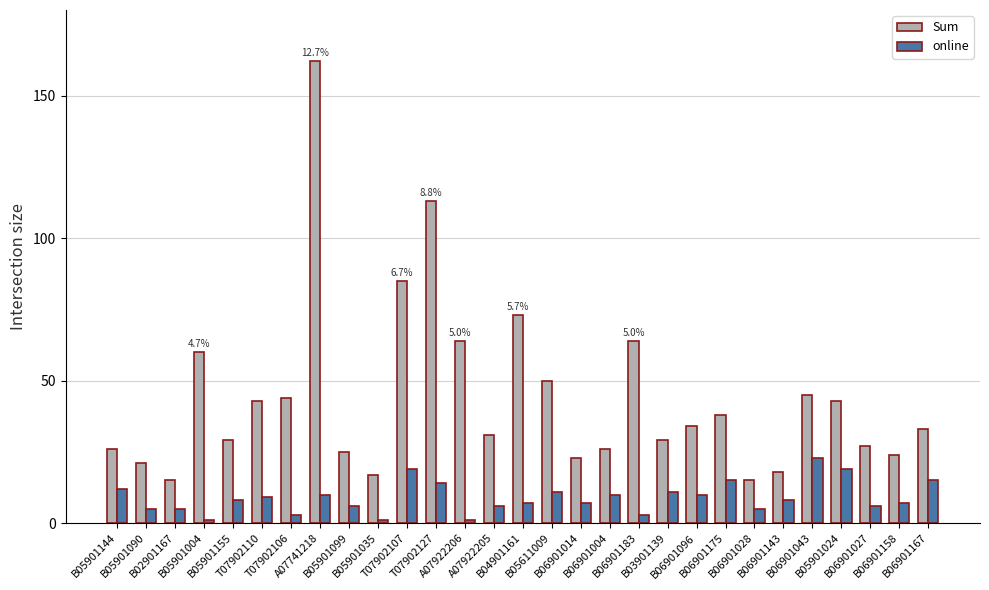

Count the number of categories in the chart.

29